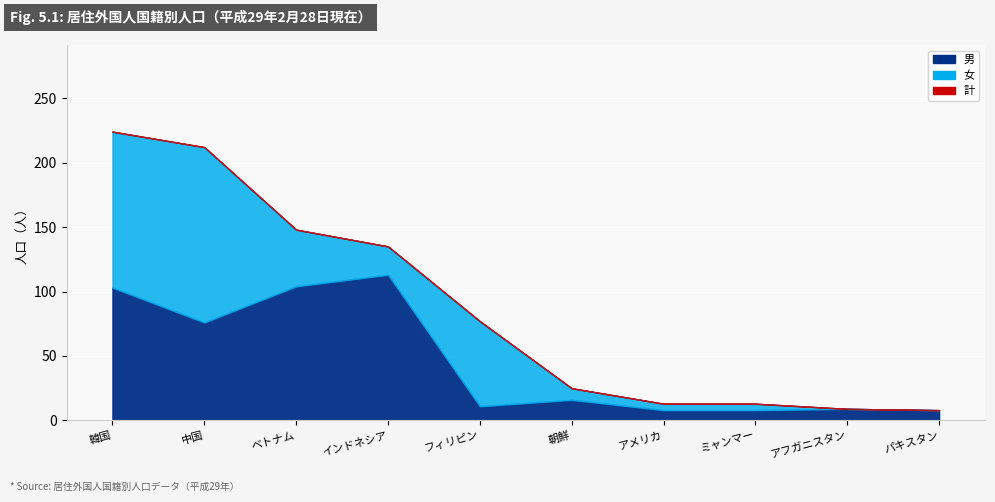

At which category is the sum across all series the highest?

韓国